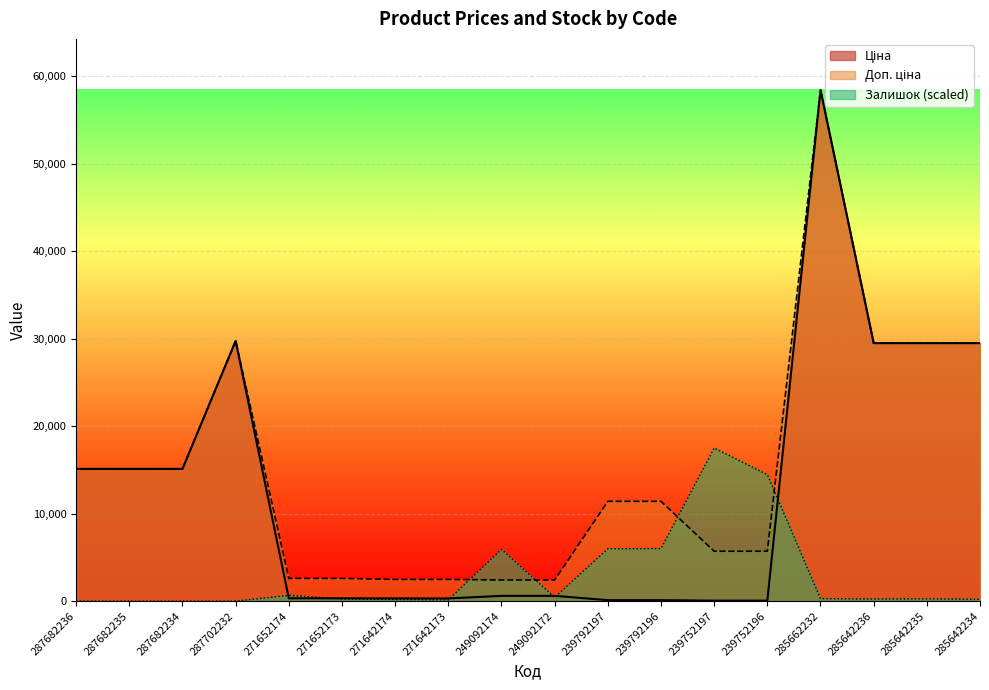

What is the average value of the Залишок series?

2921.3